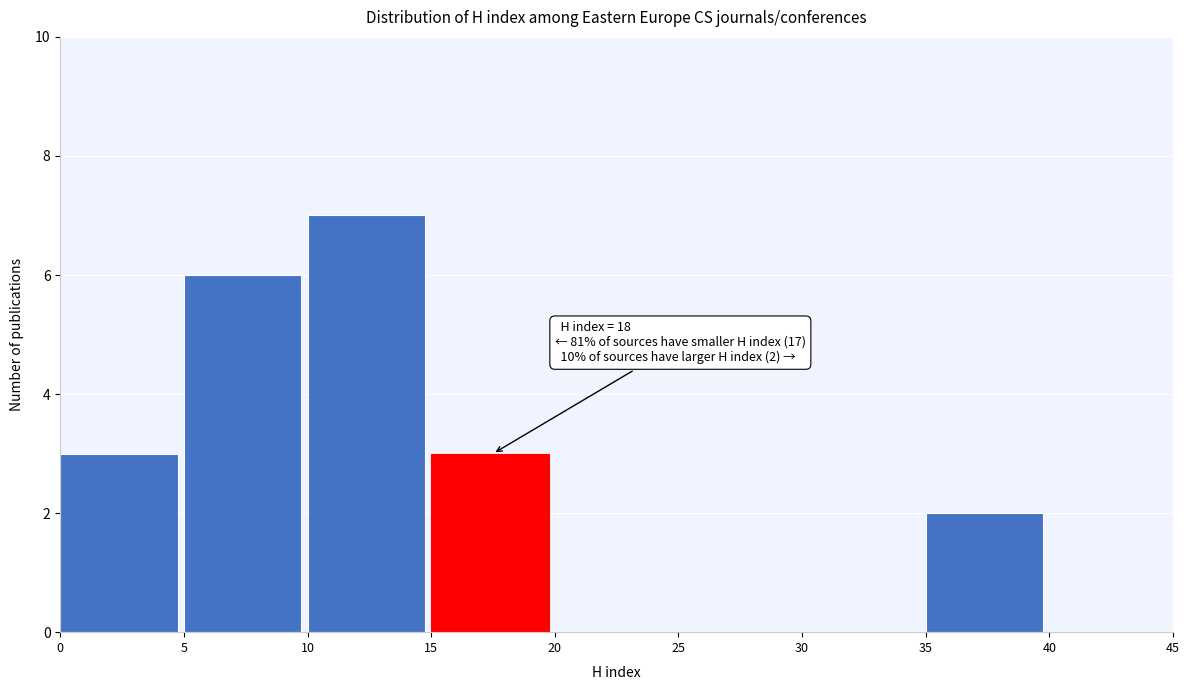

Over which range of the x-axis is the bar tallest?

10 to 15